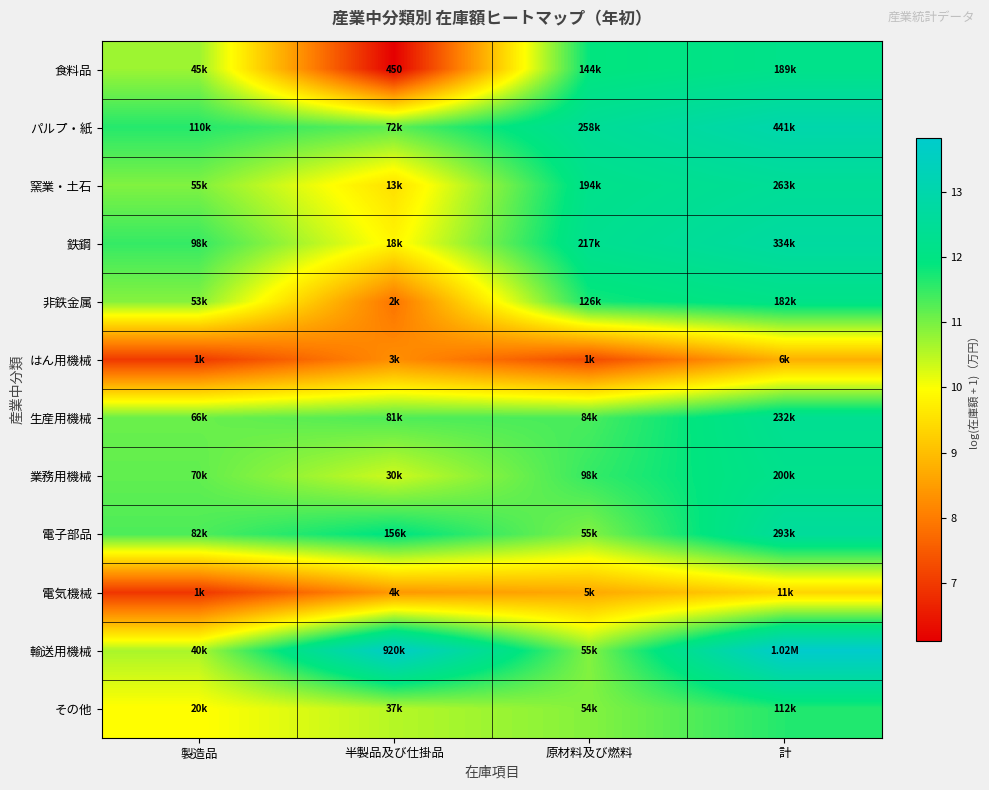

What is the difference between the maximum and minimum values in the 電気機械 series?

2.4